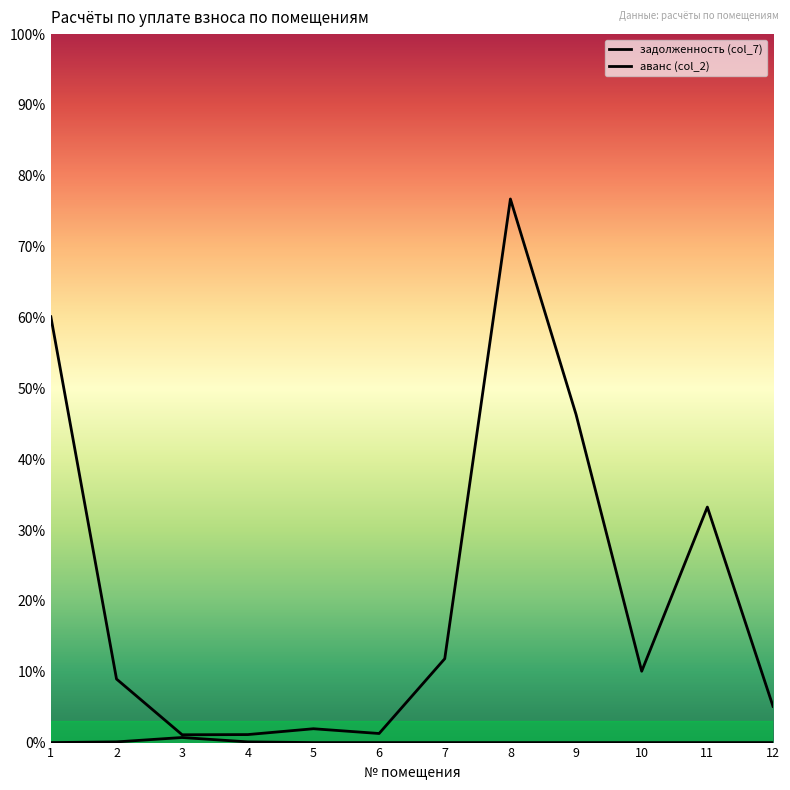

How many lines are shown in the chart?

2